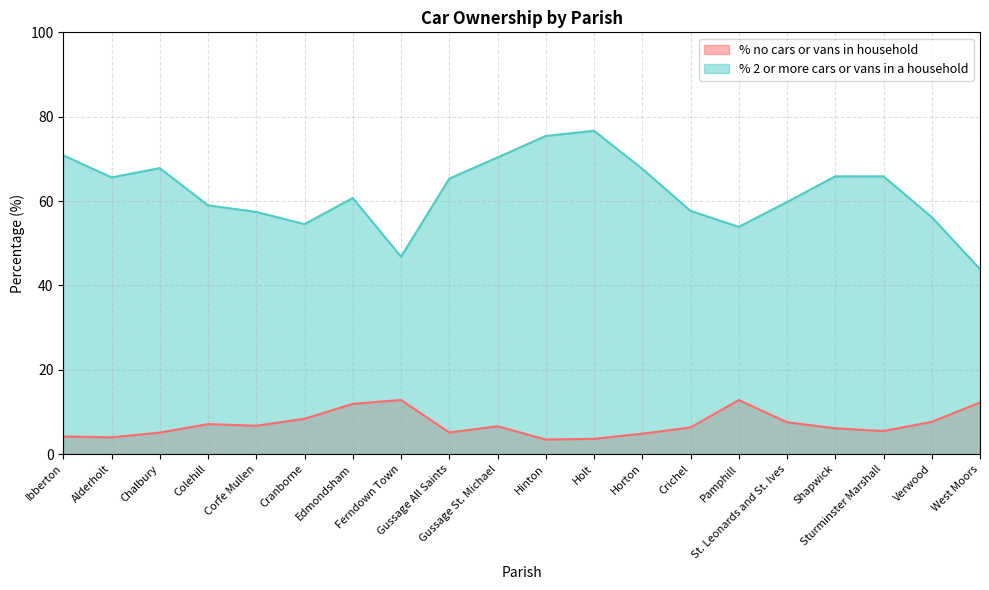

What are all the series names shown in the legend?

% no cars or vans in household, % 2 or more cars or vans in a household